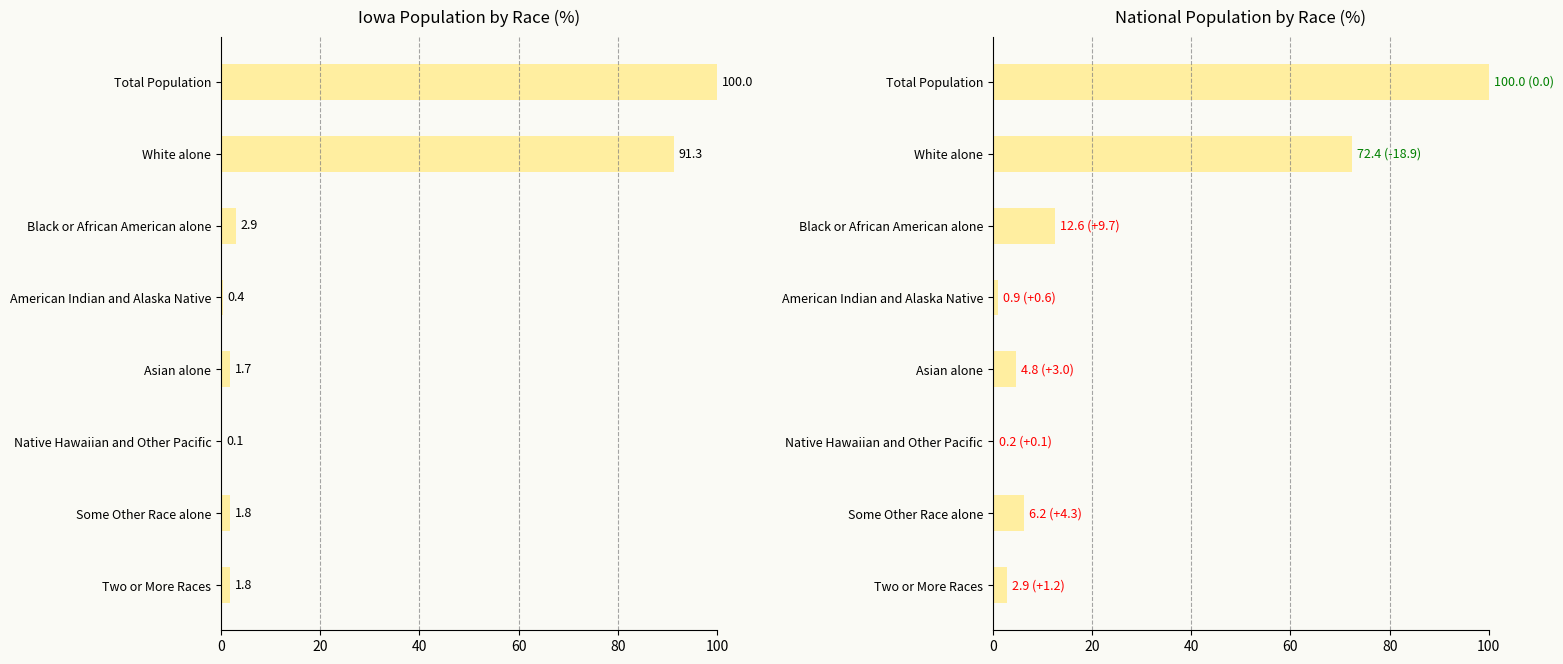

What is the sum of all Iowa values?

200.0